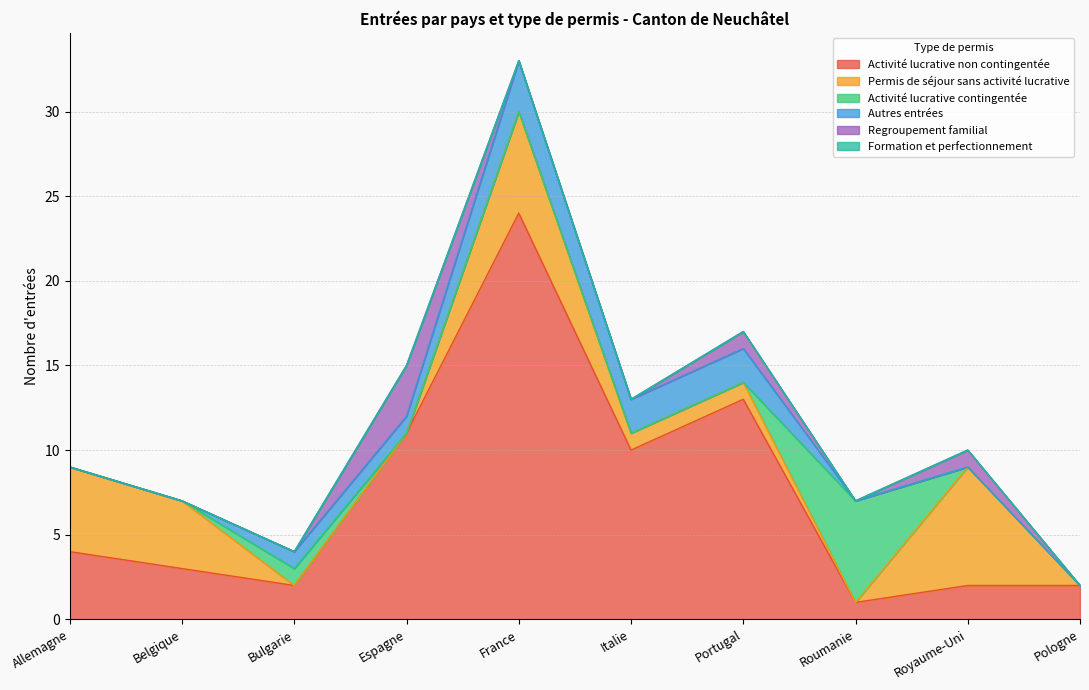

Reading left to right, extract all data points from this chart.

Activité lucrative non contingentée: Allemagne=4	Belgique=3	Bulgarie=2	Espagne=11	France=24	Italie=10	Portugal=13	Roumanie=1	Royaume-Uni=2	Pologne=2
Permis de séjour sans activité lucrative: Allemagne=5	Belgique=4	Bulgarie=0	Espagne=0	France=6	Italie=1	Portugal=1	Roumanie=0	Royaume-Uni=7	Pologne=0
Activité lucrative contingentée: Allemagne=0	Belgique=0	Bulgarie=1	Espagne=0	France=0	Italie=0	Portugal=0	Roumanie=6	Royaume-Uni=0	Pologne=0
Autres entrées: Allemagne=0	Belgique=0	Bulgarie=1	Espagne=1	France=3	Italie=2	Portugal=2	Roumanie=0	Royaume-Uni=0	Pologne=0
Regroupement familial: Allemagne=0	Belgique=0	Bulgarie=0	Espagne=3	France=0	Italie=0	Portugal=1	Roumanie=0	Royaume-Uni=1	Pologne=0
Formation et perfectionnement: Allemagne=0	Belgique=0	Bulgarie=0	Espagne=0	France=0	Italie=0	Portugal=0	Roumanie=0	Royaume-Uni=0	Pologne=0